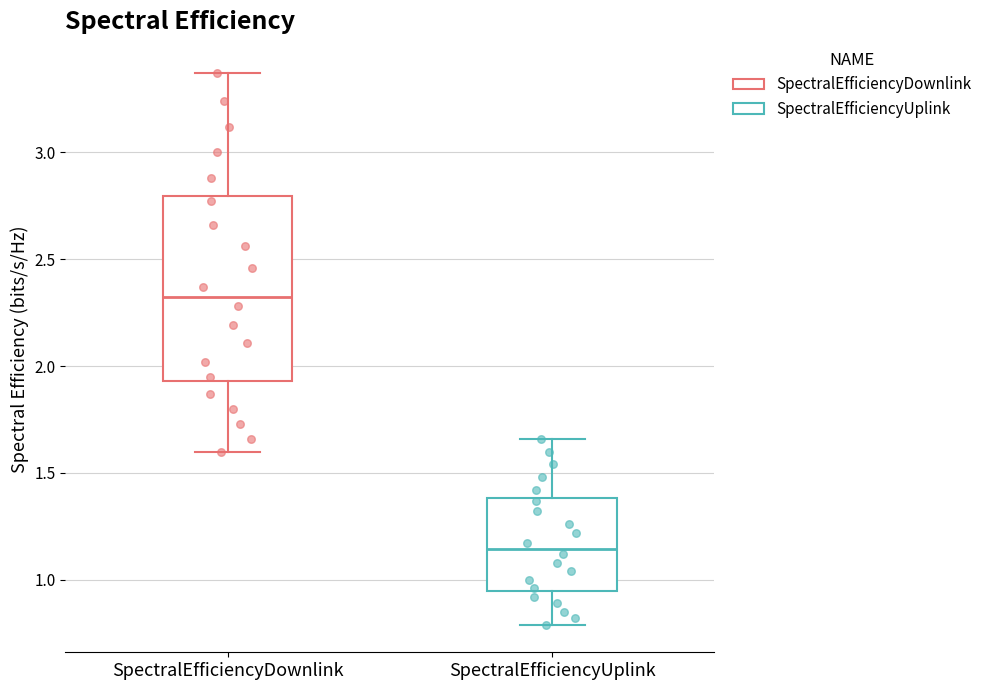

Which box's median line is the highest?

SpectralEfficiencyDownlink